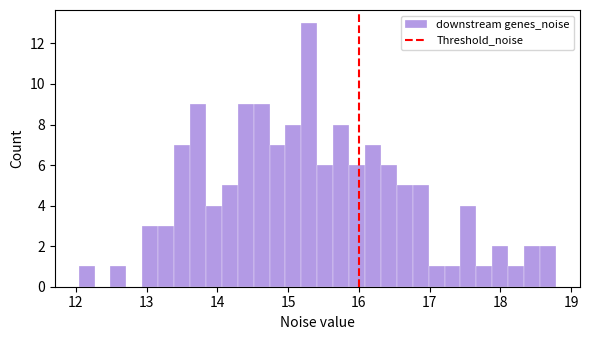

Read against the x-axis, roughly where is the centre of the tallest bar?

15.3